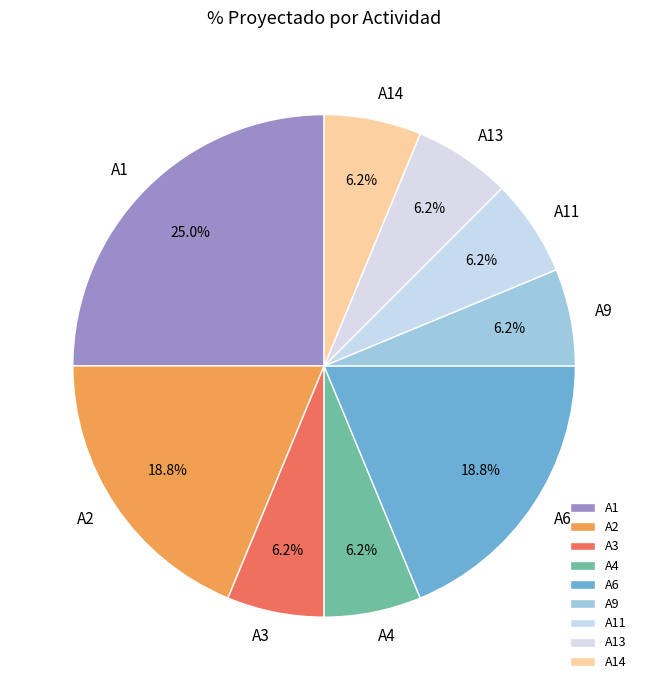

Between A1 and A13, which is larger?

A1